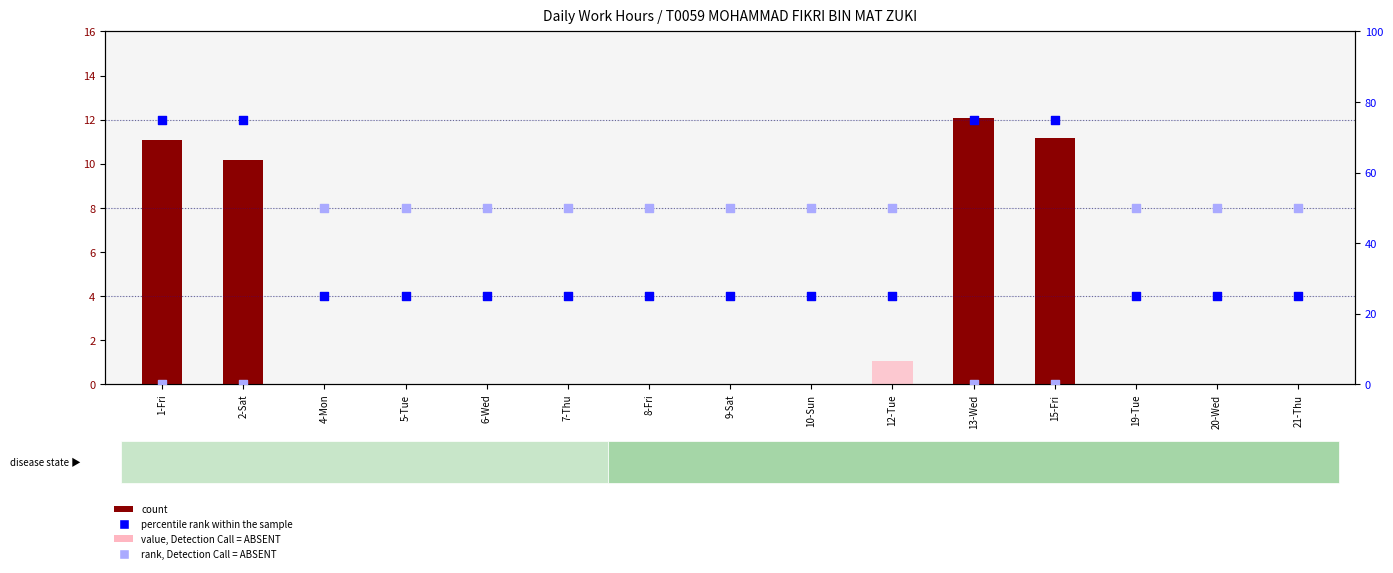

Is the value of percentile rank within the sample at 2-Sat greater than the value of rank, Detection Call = ABSENT at 5-Tue?

Yes